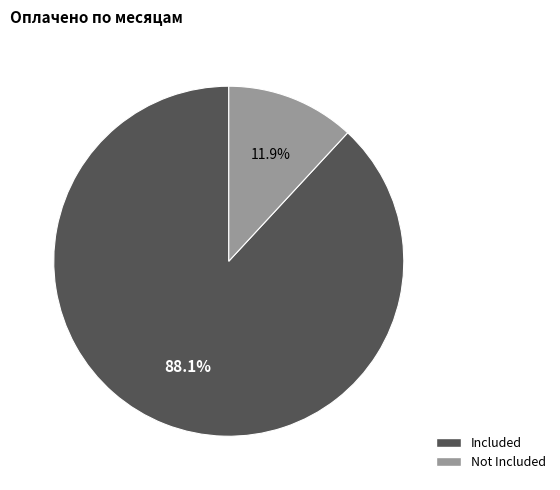

Which category has the smallest portion of the pie?

Not Included